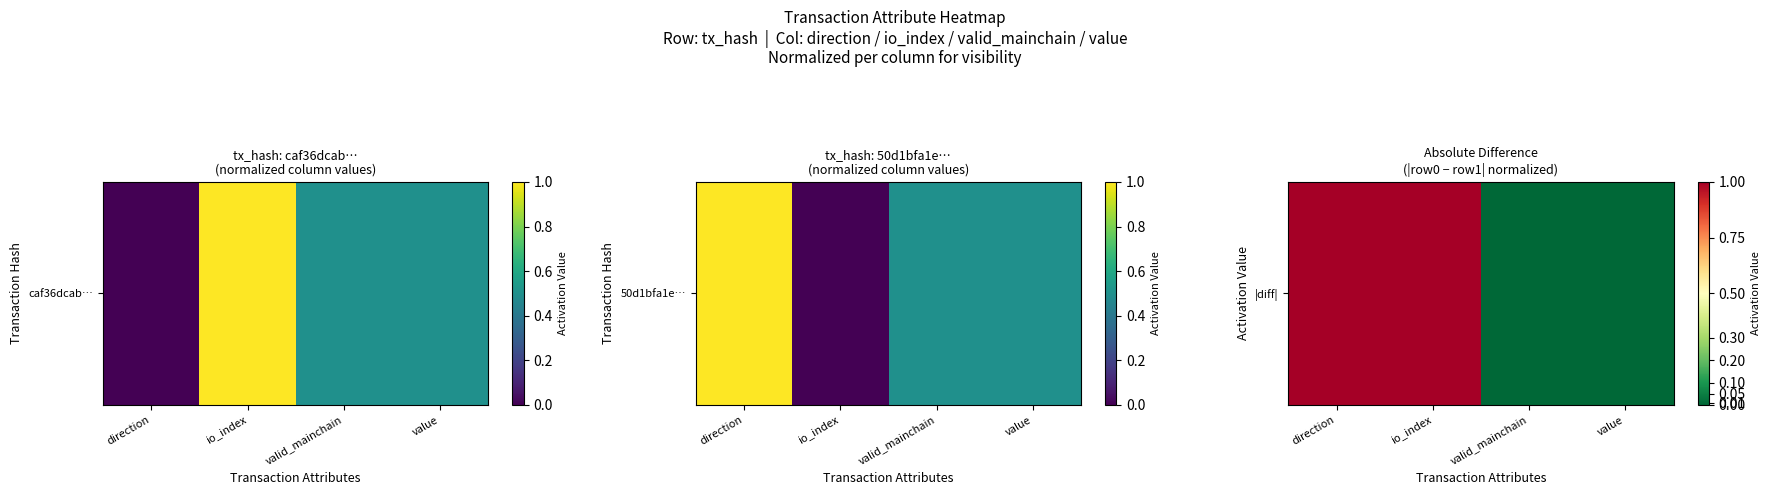

List the labels in order of value, smallest first.

valid_mainchain, value, direction, io_index